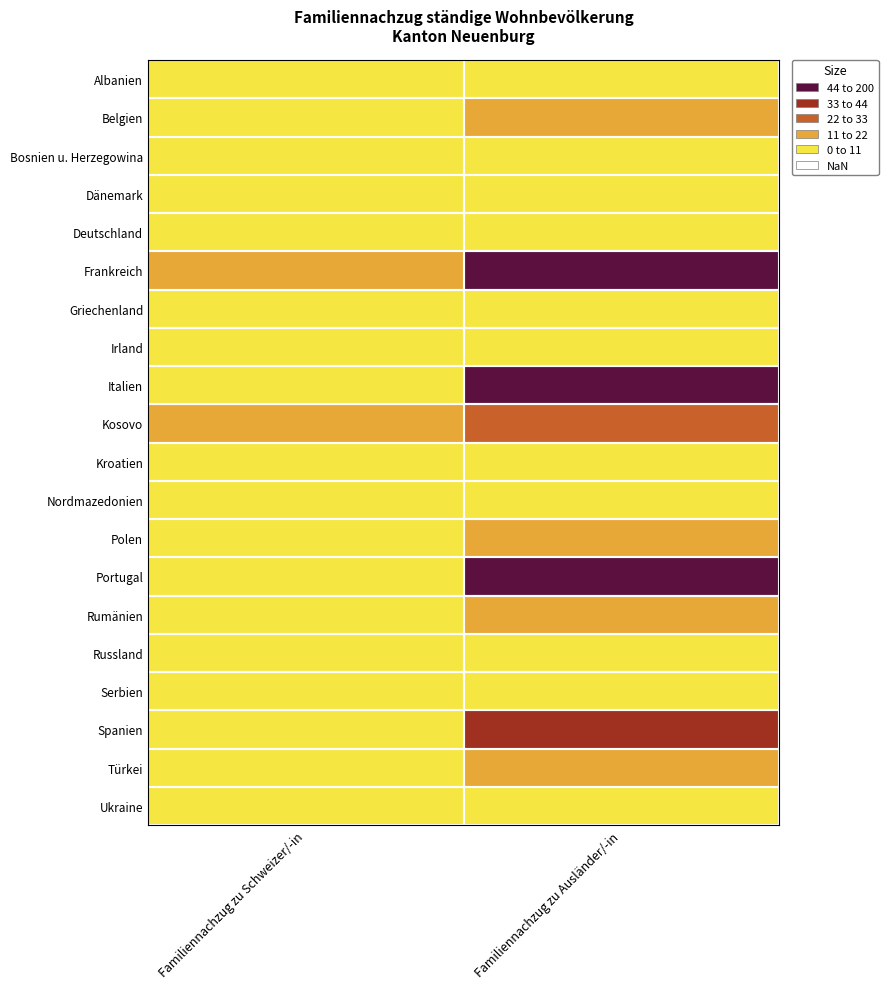

Which label corresponds to the smallest value in the chart?

Familiennachzug zu Schweizer/-in